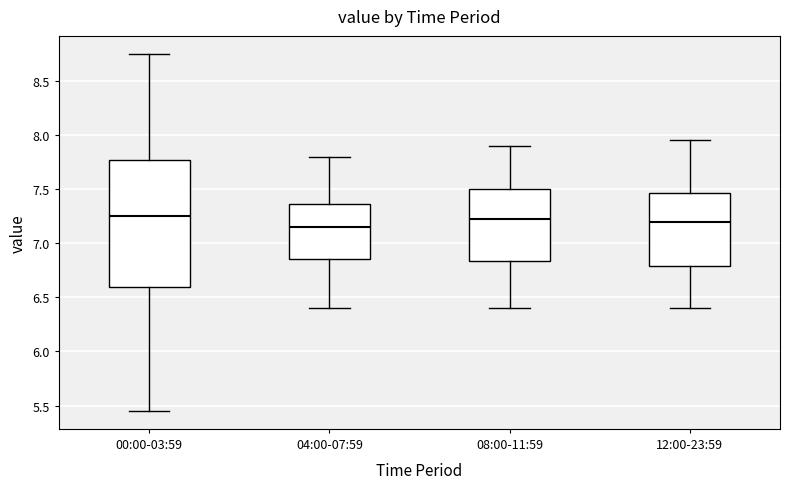

Comparing the boxes themselves (not the whiskers), which one is the tallest?

00:00-03:59